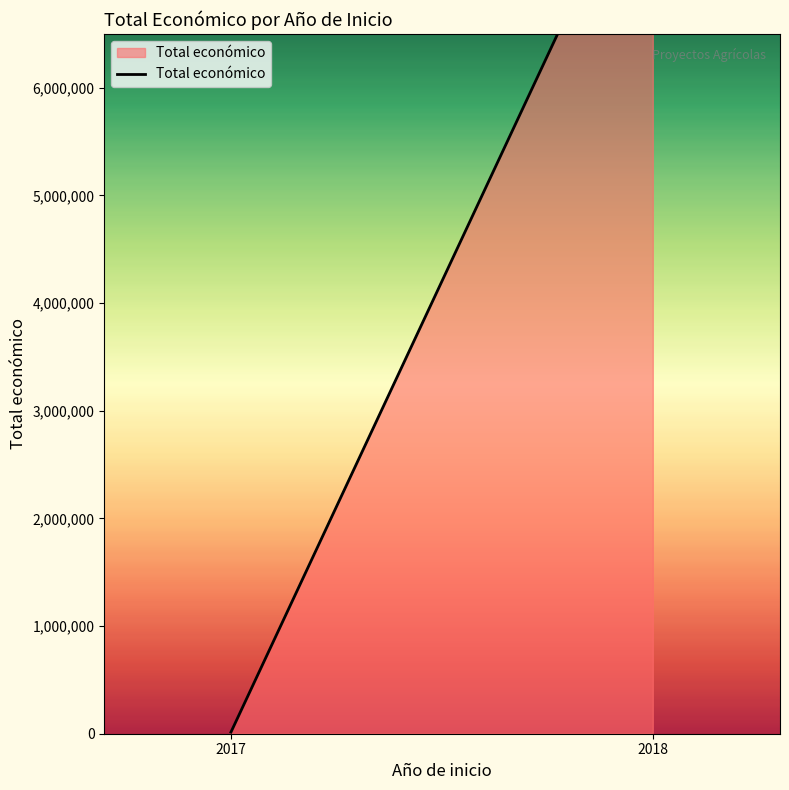

What is the sum of the values at 2018 and 2017?

8414840